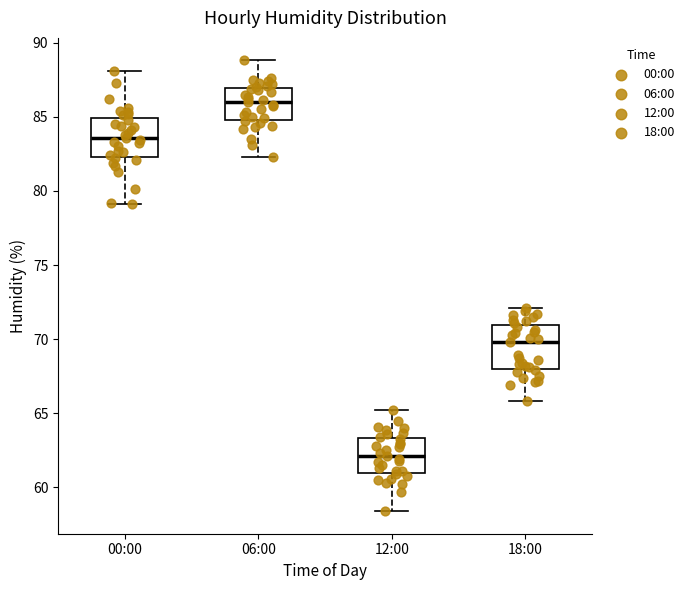

Where does the upper whisker of the box for 12:00 end on the y-axis? The values are not printed on the chart, so give them approximately, as read against the axis.

65.0